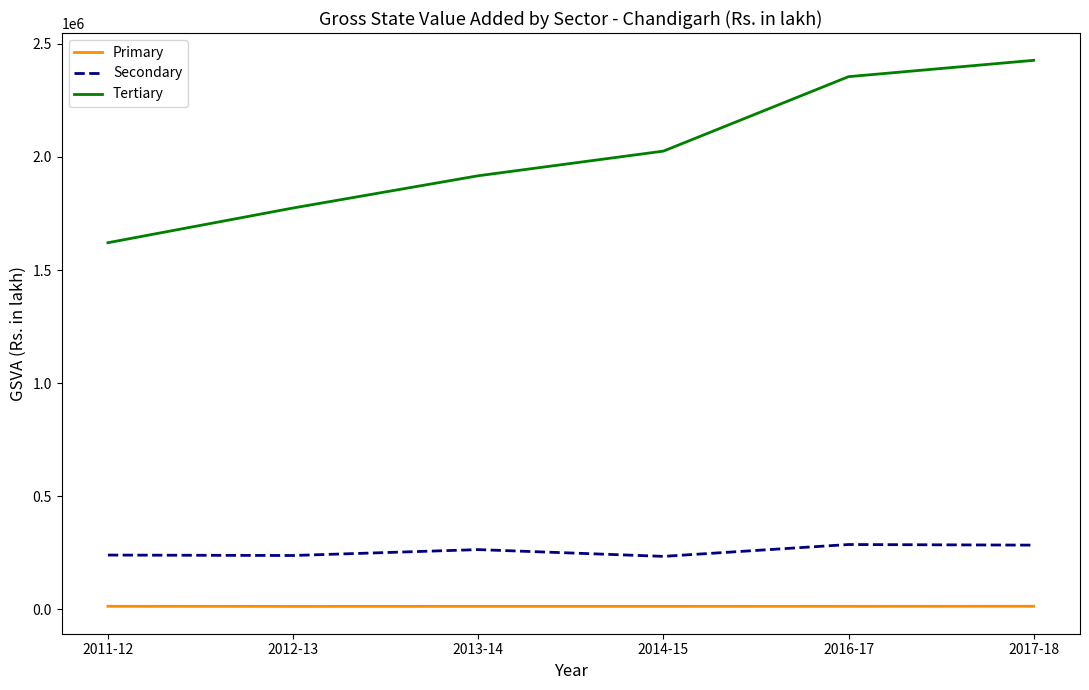

What is the minimum value for Secondary?

233660.2